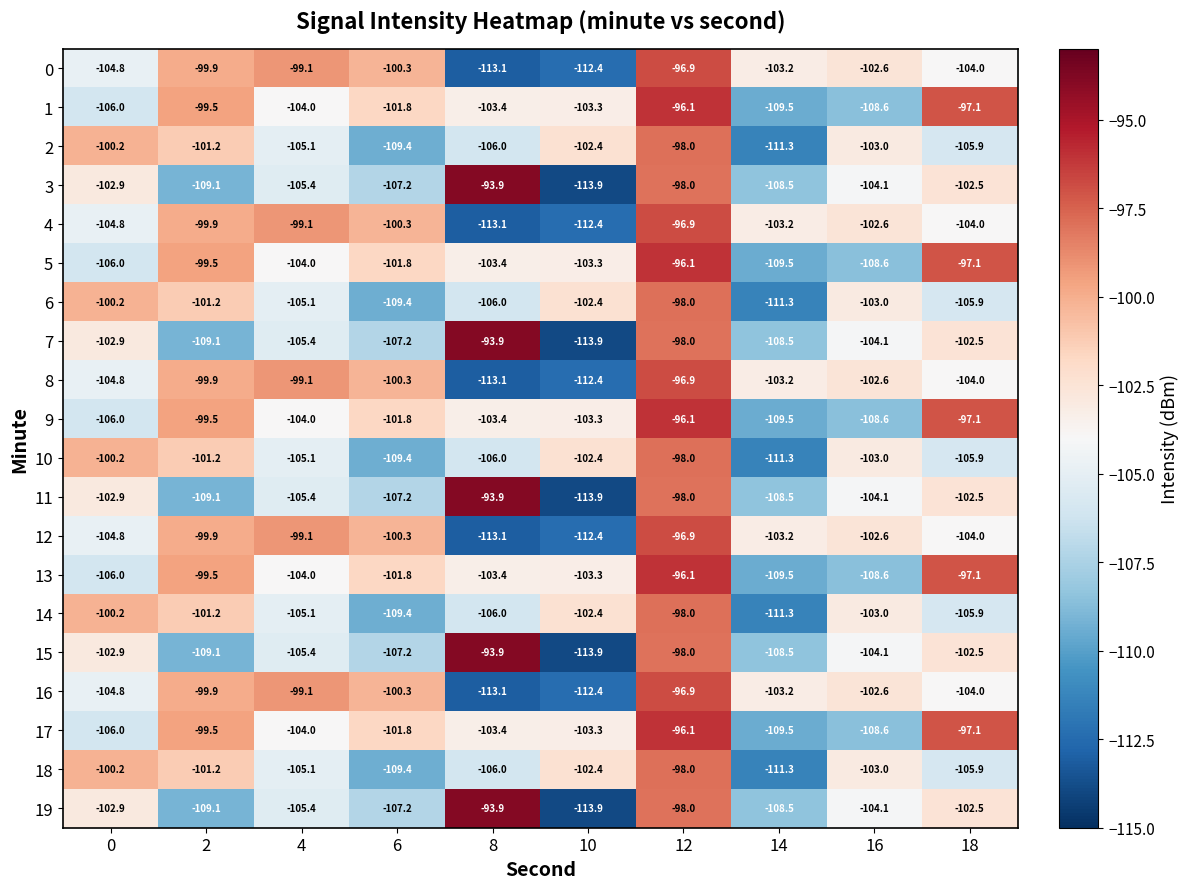

What is the difference between the second highest and minimum values in the 14 series?

11.1